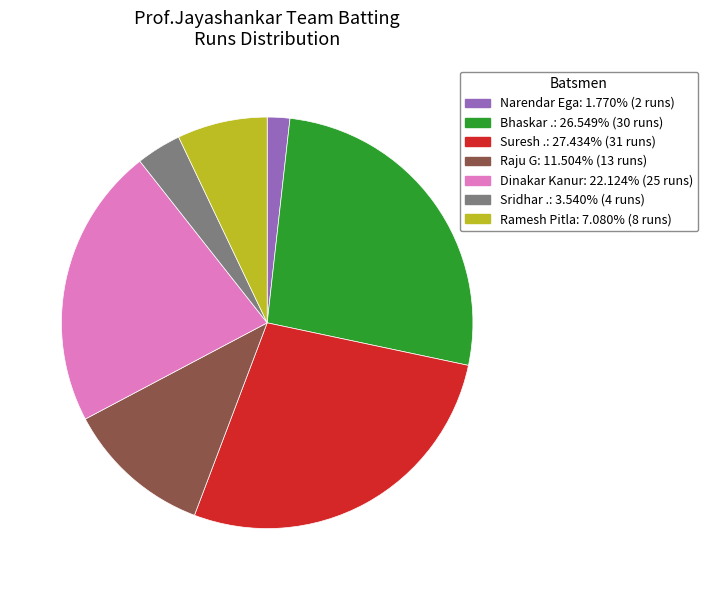

Does any single category account for the majority?

No